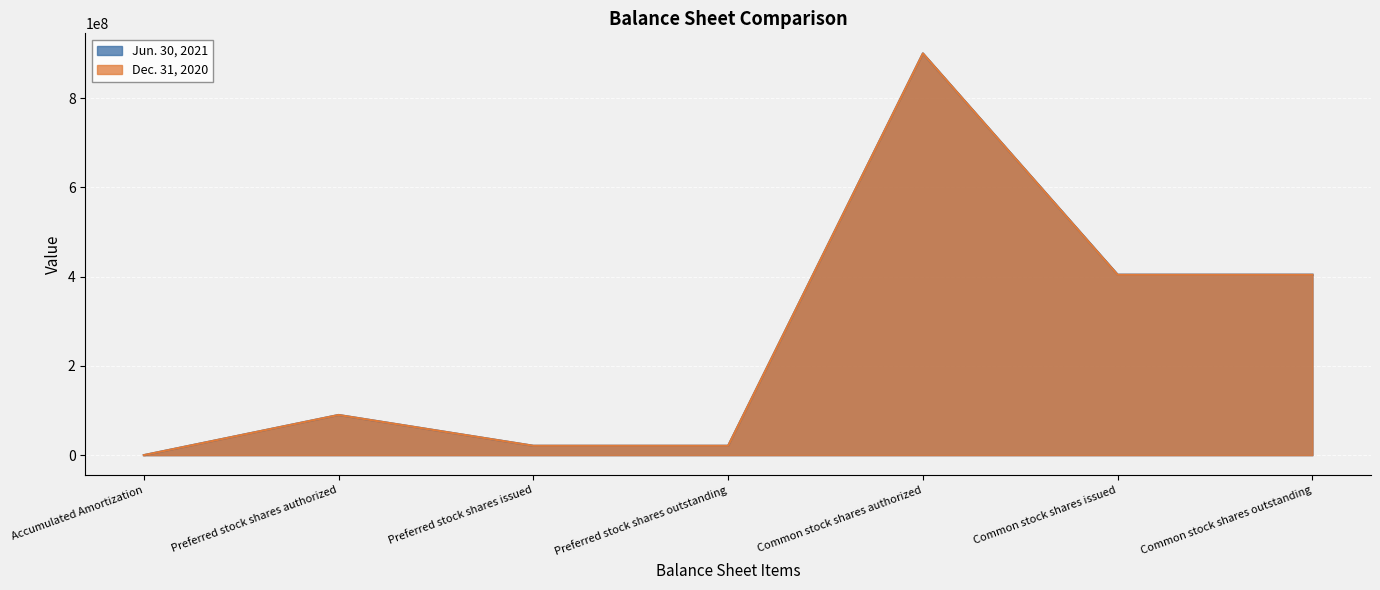

At which label is Dec. 31, 2020 closest to 450001993?

Common stock shares issued